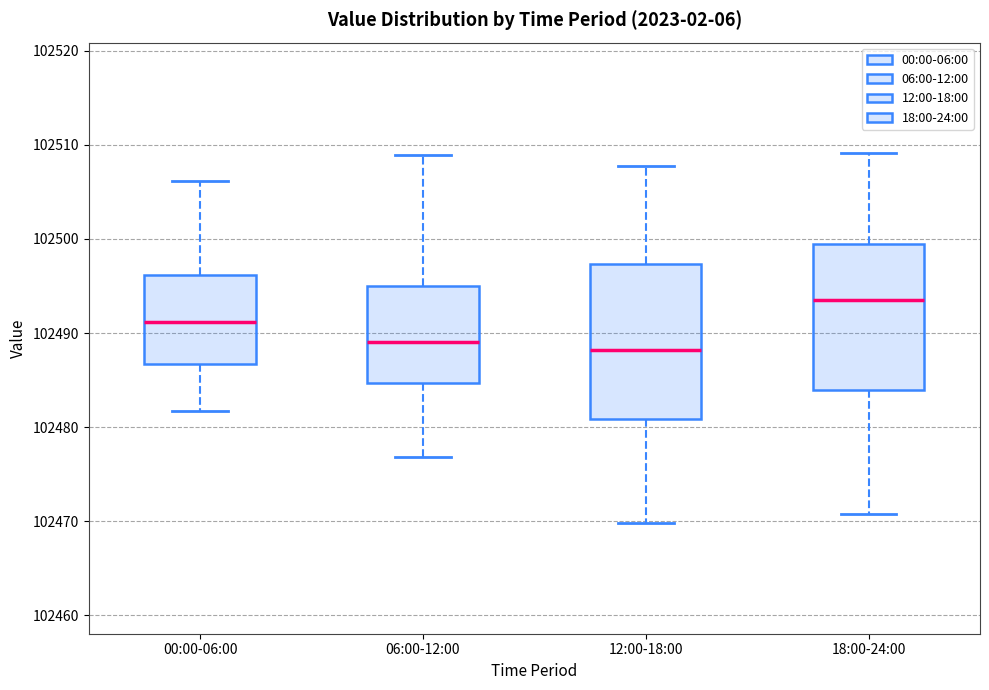

Reading left to right, transcribe this box plot: for each box, give where its median line is, the range the box spans, and where its two whiskers end, as read against the y-axis. The values are not printed on the chart, so give them approximately, as read against the axis.

00:00-06:00: median 102491, box 102487 to 102496, whiskers 102482 to 102506
06:00-12:00: median 102489, box 102485 to 102495, whiskers 102477 to 102509
12:00-18:00: median 102488, box 102481 to 102497, whiskers 102470 to 102508
18:00-24:00: median 102494, box 102484 to 102500, whiskers 102471 to 102509